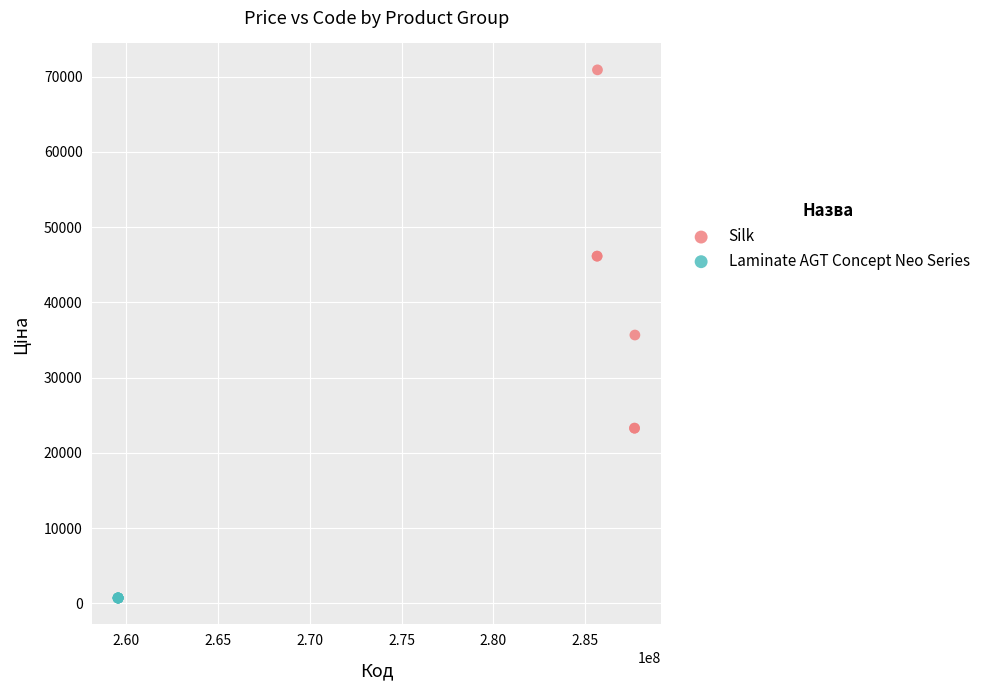

Which series contains the lowest Y value?

Laminate AGT Concept Neo Series